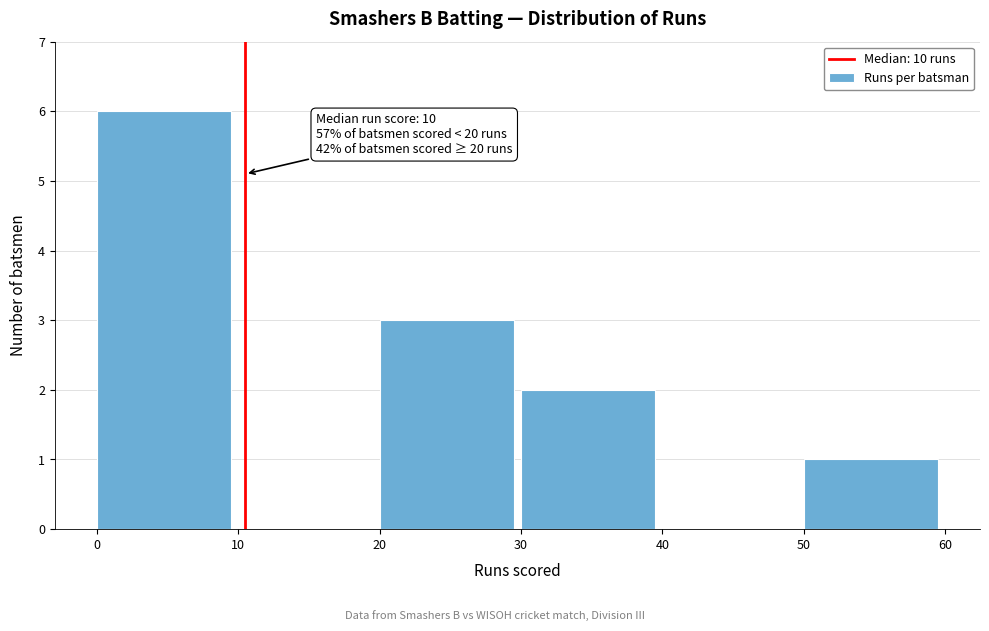

Which range on the x-axis has the tallest bar?

0 to 10